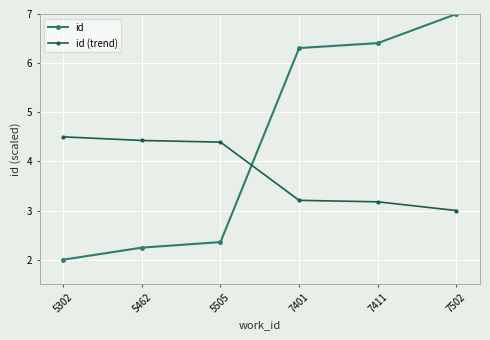

Which series has the largest total across all categories?

id